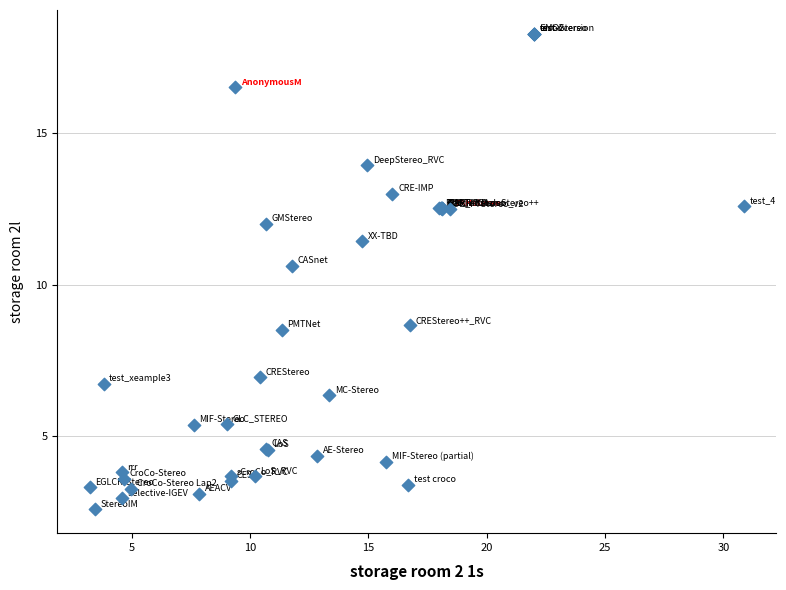

What Y value in the scatter plot is closest to 10?

10.6